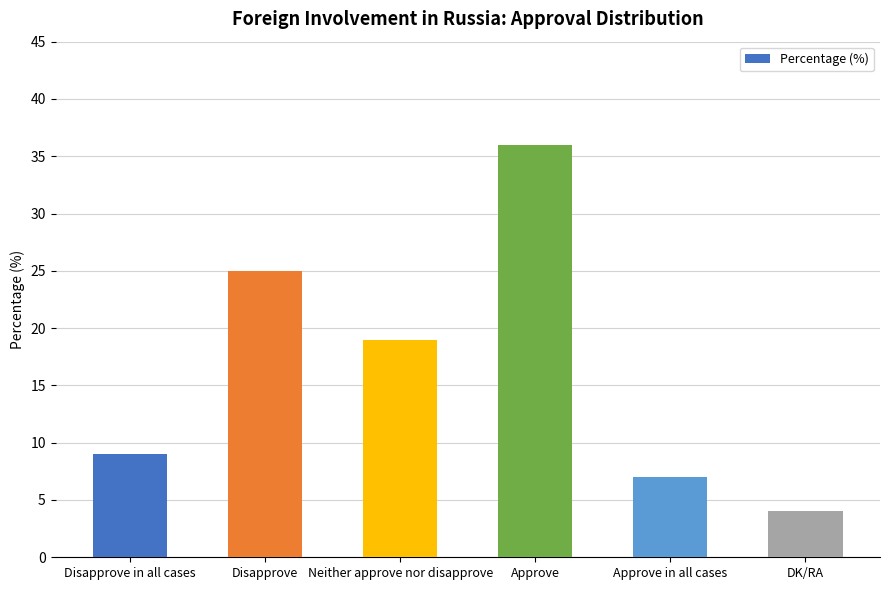

Reading left to right, extract all data points from this chart.

Disapprove in all cases=9	Disapprove=25	Neither approve nor disapprove=19	Approve=36	Approve in all cases=7	DK/RA=4